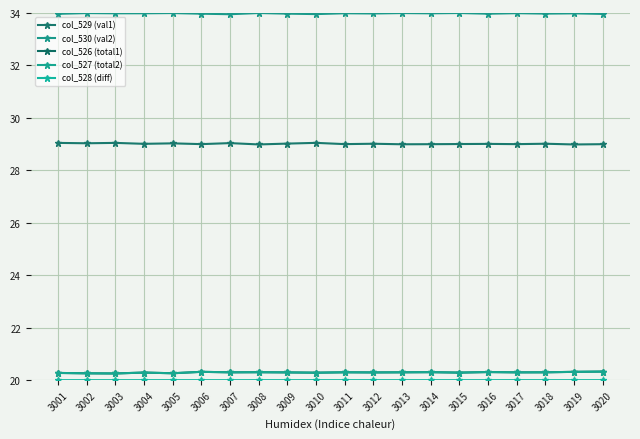

What is the difference between the highest and lowest values at 3002?

14.0